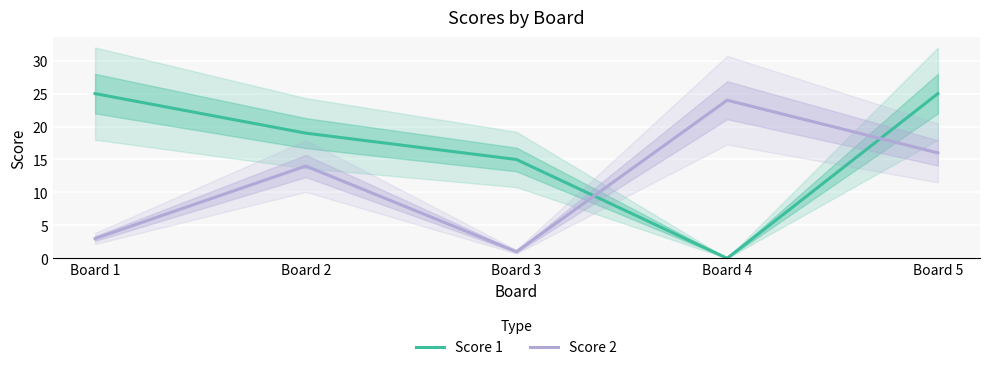

Is the value of Score 2 at Board 2 greater than the value of Score 1 at Board 5?

No